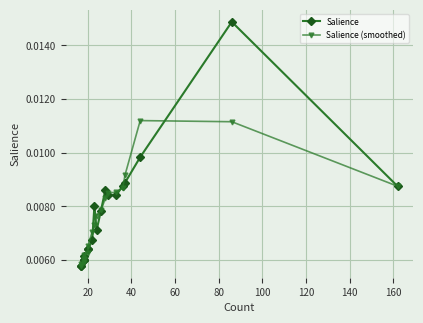

True or false: Salience and Salience (smoothed) cross at least once.

True